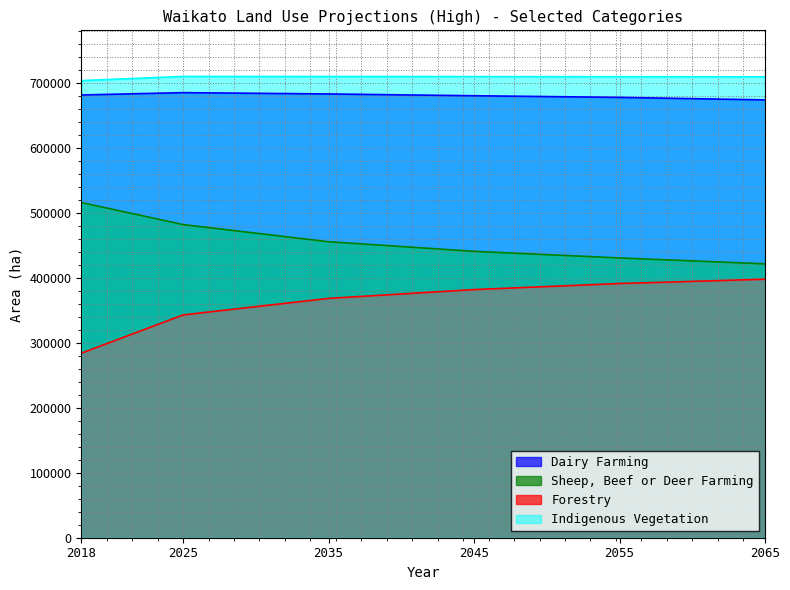

At which category is the sum across all series the highest?

2025